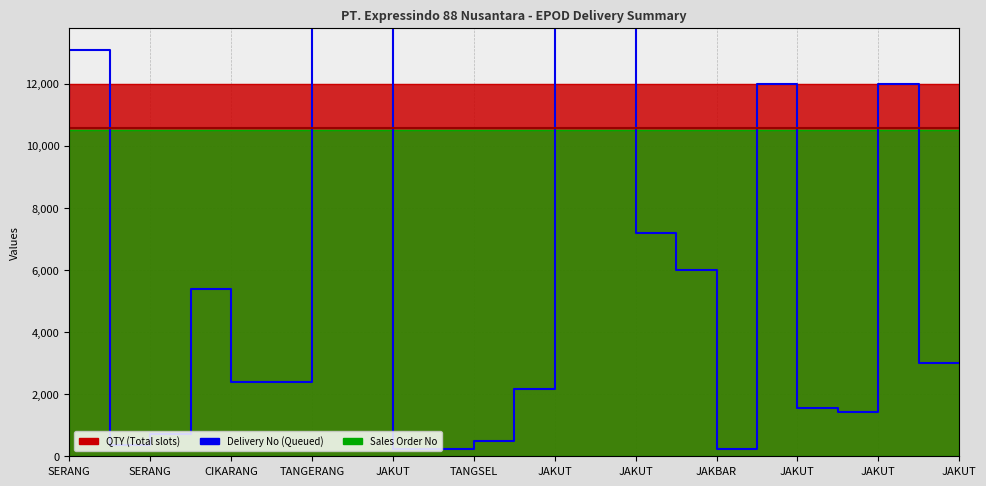

How many points are lower than both their immediate neighbors (excluding endpoints)?

3